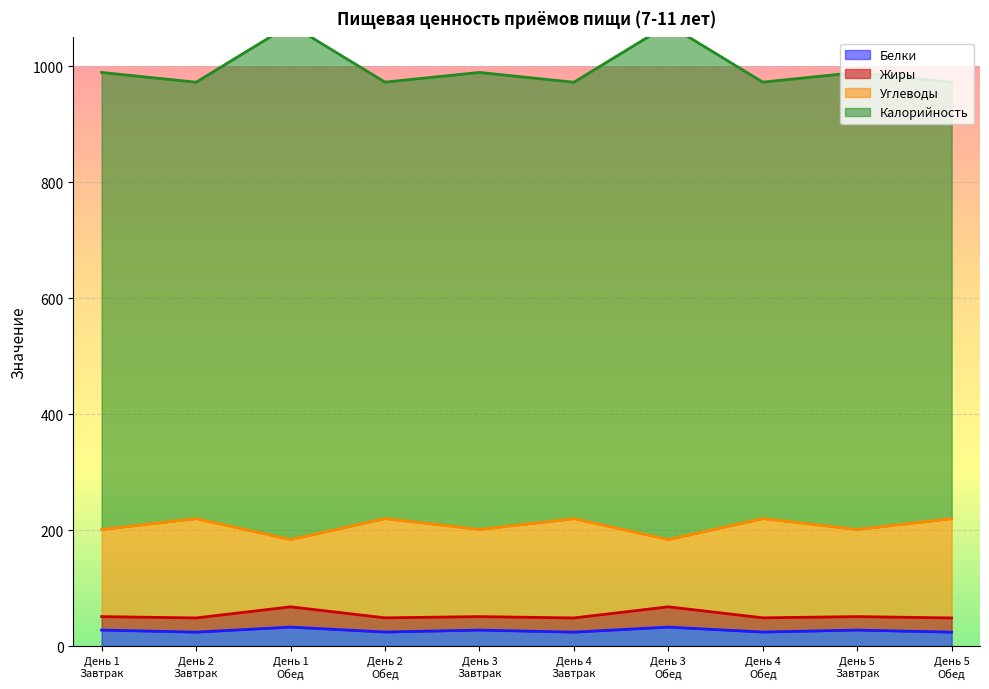

How many data points in Белки are above 27?

5